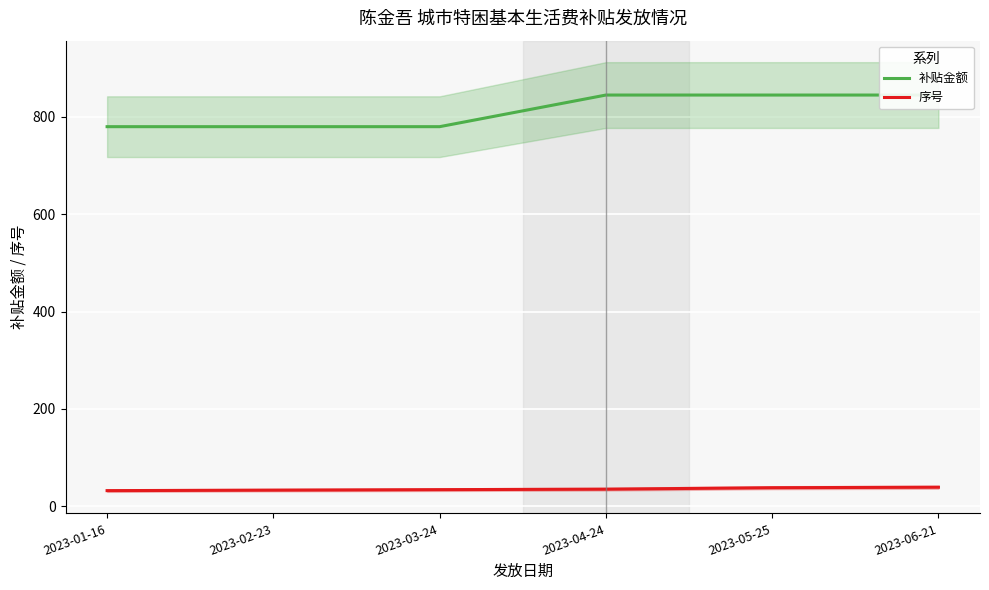

Which series has the widest spread of values?

补贴金额